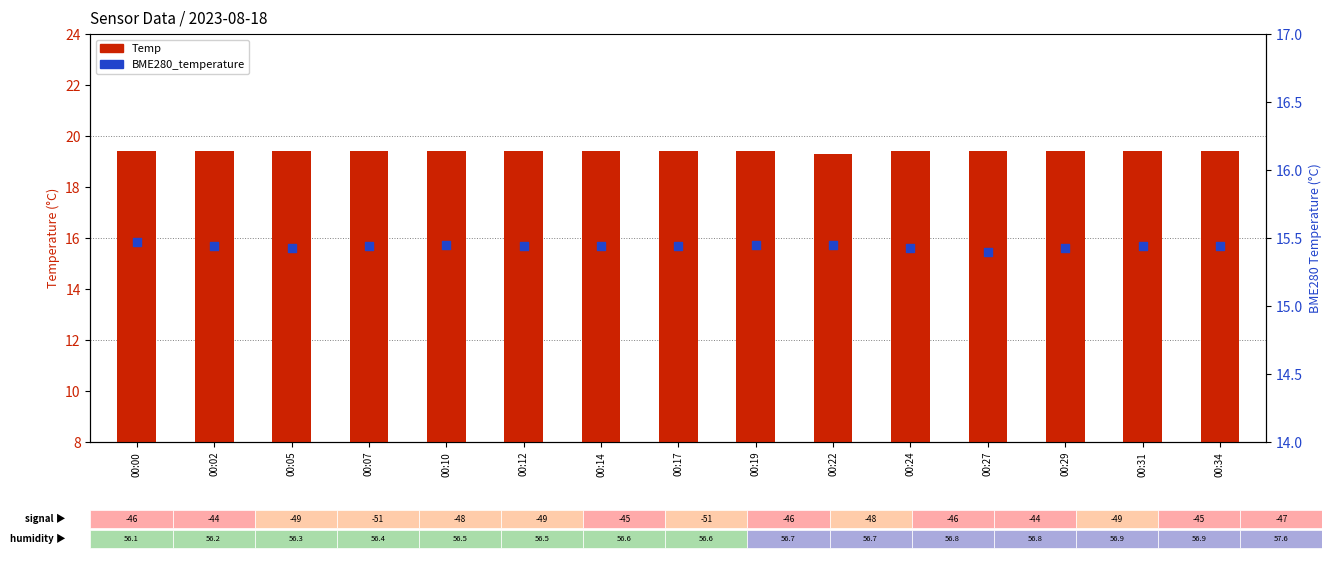

What are all the series names shown in the legend?

Temp, BME280_temperature